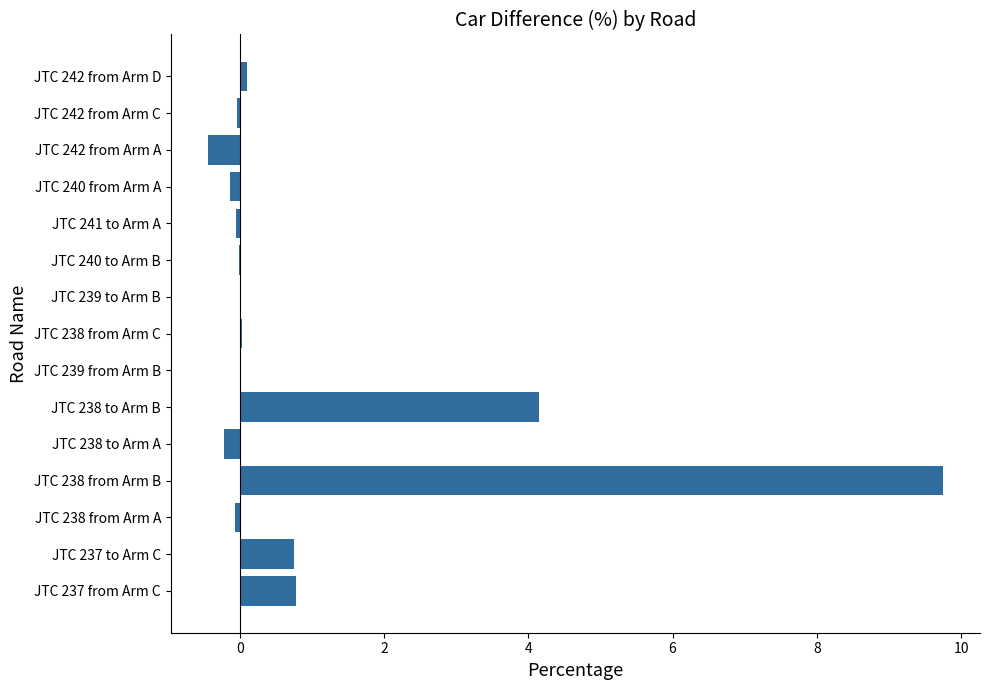

Count the number of data series in this chart.

1